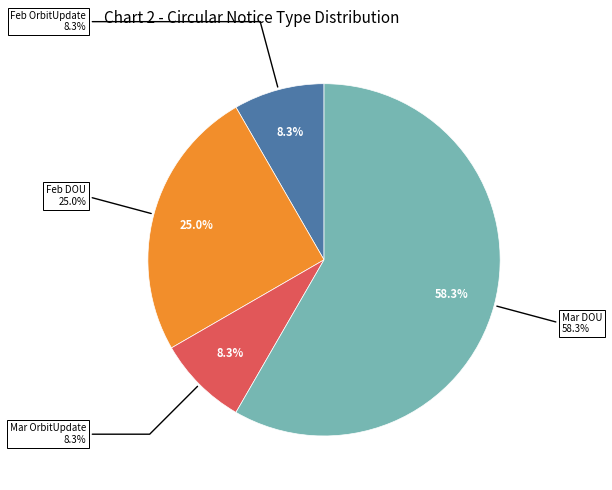

What percentage is the Mar OrbitUpdate slice, to the nearest percent?

8%